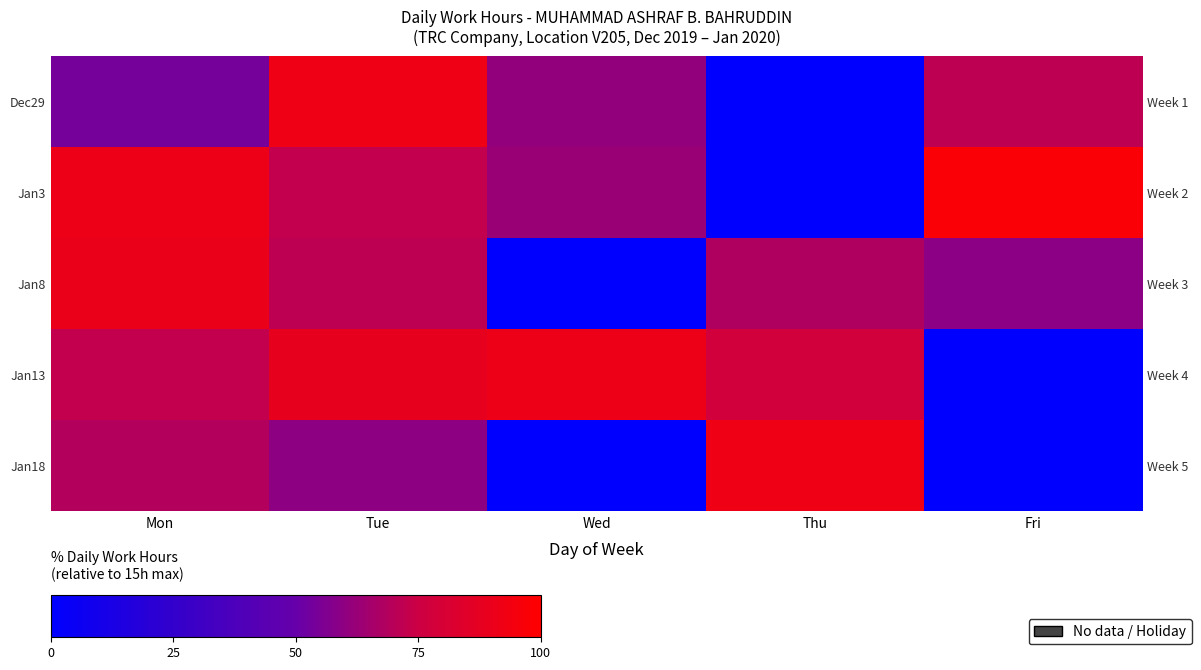

True or false: Dec29 has a value of 62.3 at Thu.

False